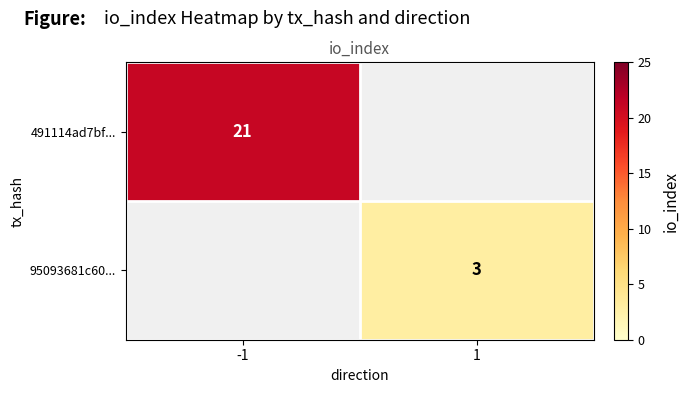

Which label corresponds to the smallest value in the chart?

1